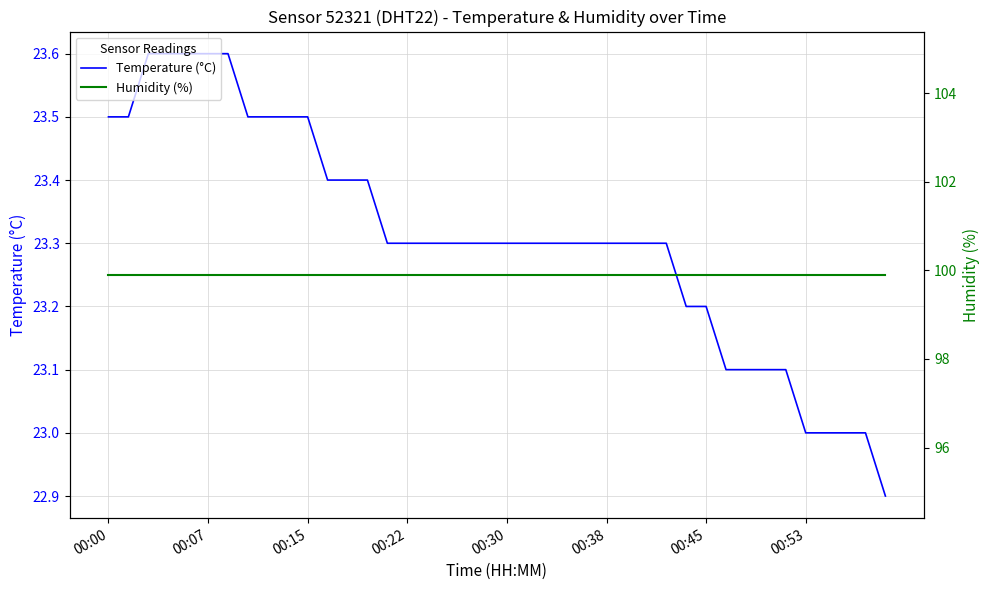

What is the average value of the Temperature (°C) series?

23.3